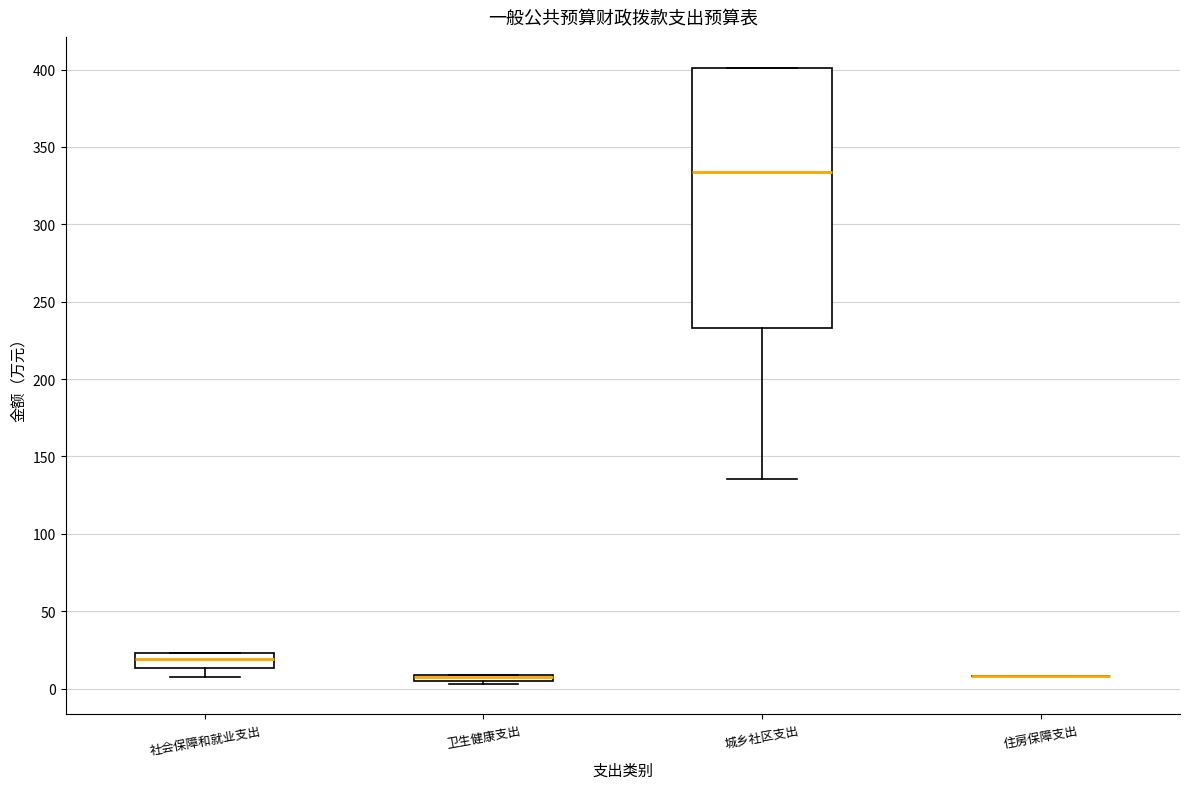

Where is the lower edge of the box for 社会保障和就业支出 on the y-axis? The values are not printed on the chart, so give them approximately, as read against the axis.

15